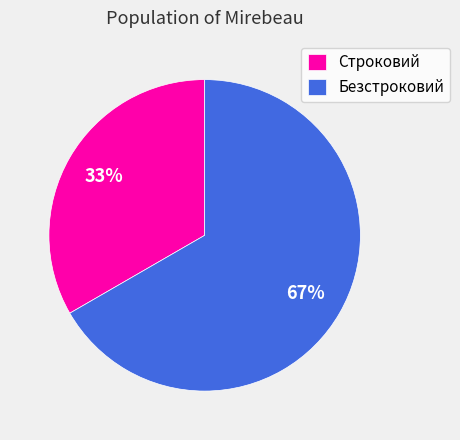

Do Безстроковий and Строковий together represent more than half of the pie?

Yes